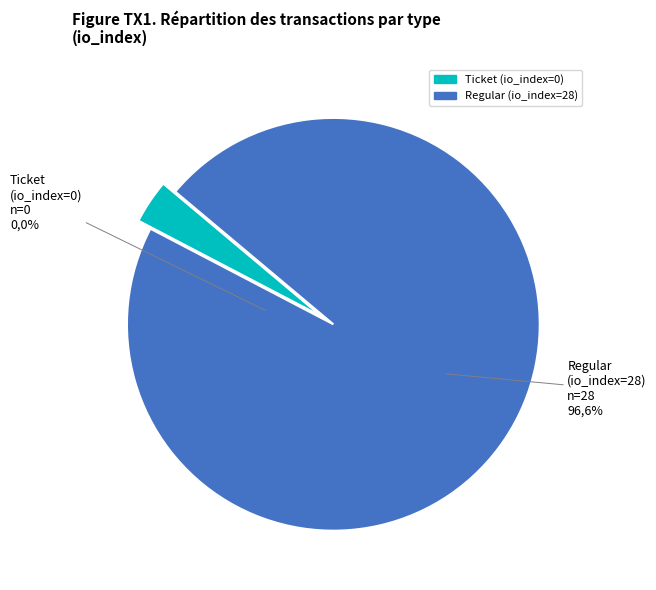

Is it true that Ticket (io_index=0) is 0% of the pie?

True